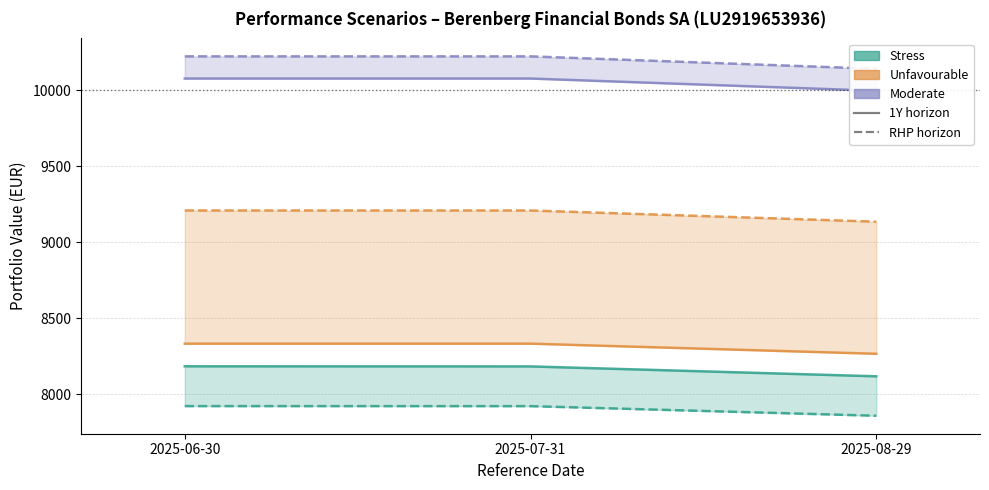

What is the value of the Moderate_RHP_Value point at the 1st from the left?

10224.1